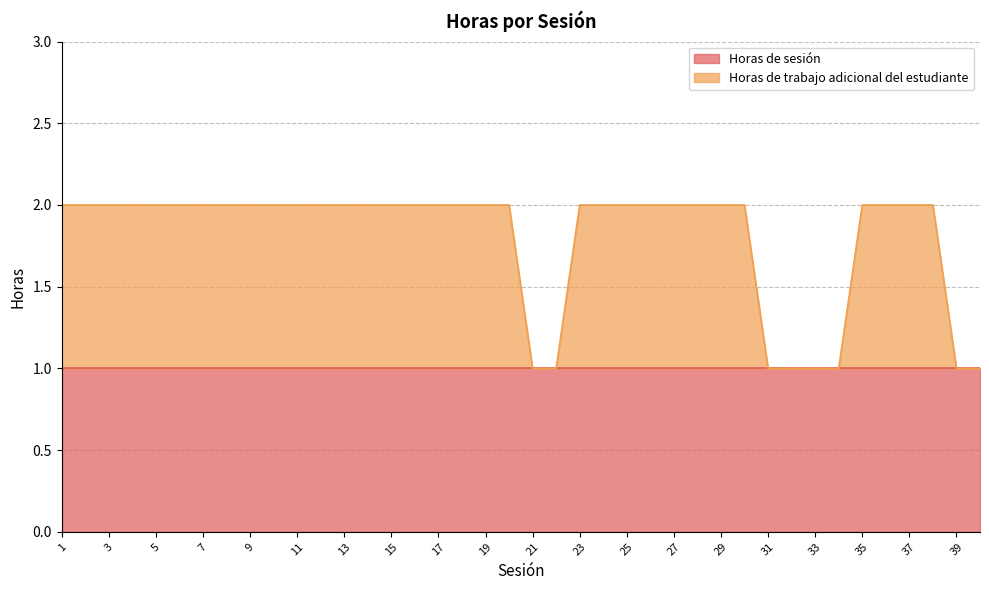

Rank the categories by value from lowest to highest.

21, 22, 31, 32, 33, 34, 39, 40, 1, 2, 3, 4, 5, 6, 7, 8, 9, 10, 11, 12, 13, 14, 15, 16, 17, 18, 19, 20, 23, 24, 25, 26, 27, 28, 29, 30, 35, 36, 37, 38